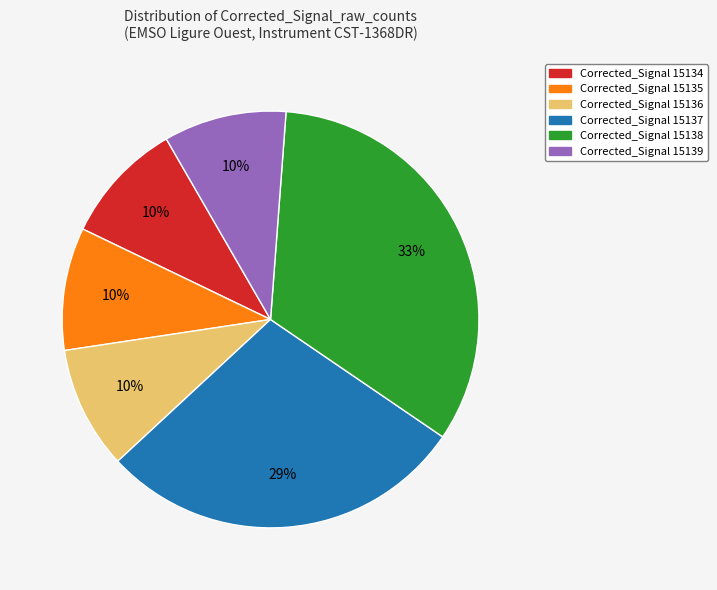

To the nearest percent, what percentage of the pie is Corrected_Signal 15135?

10%